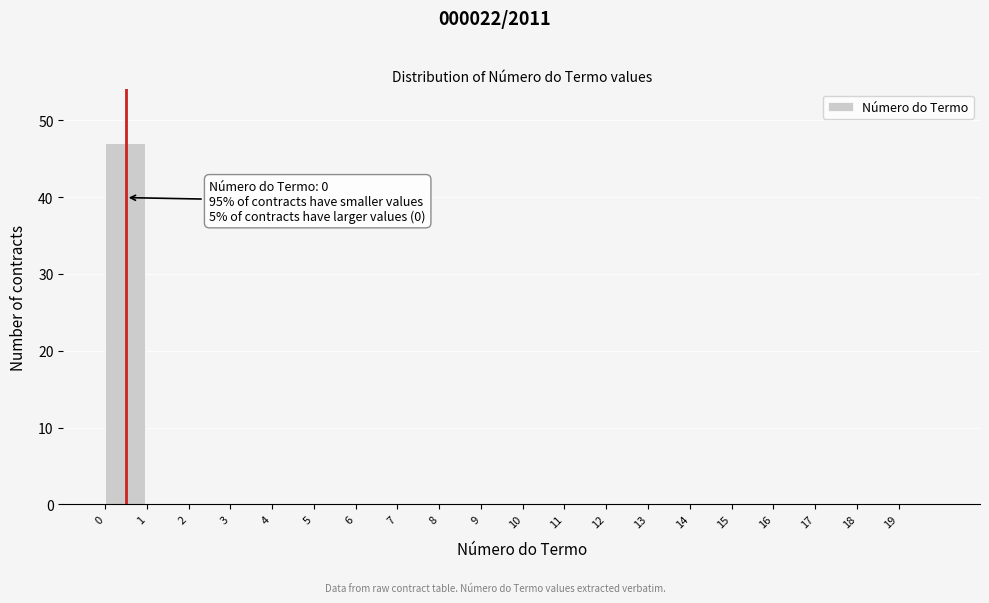

Over which range of the x-axis is the bar tallest?

0 to 1